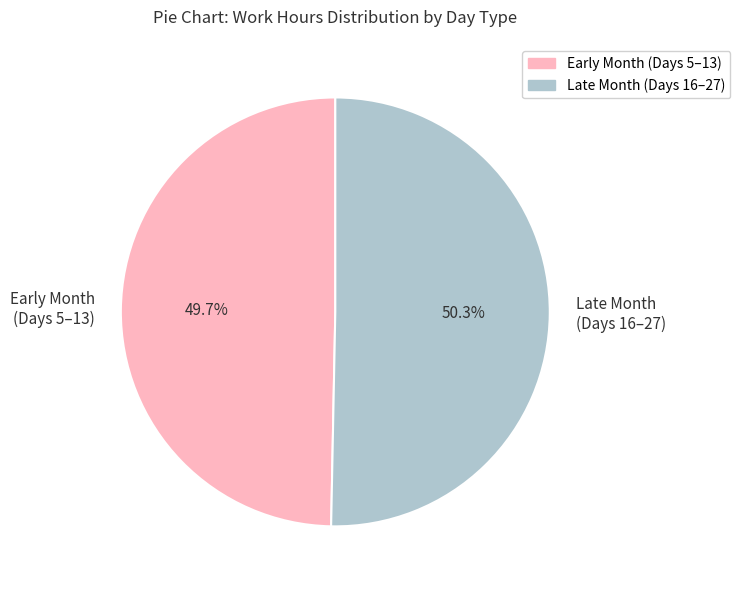

Rank the categories by value from highest to lowest.

Late Month (Days 16–27), Early Month (Days 5–13)